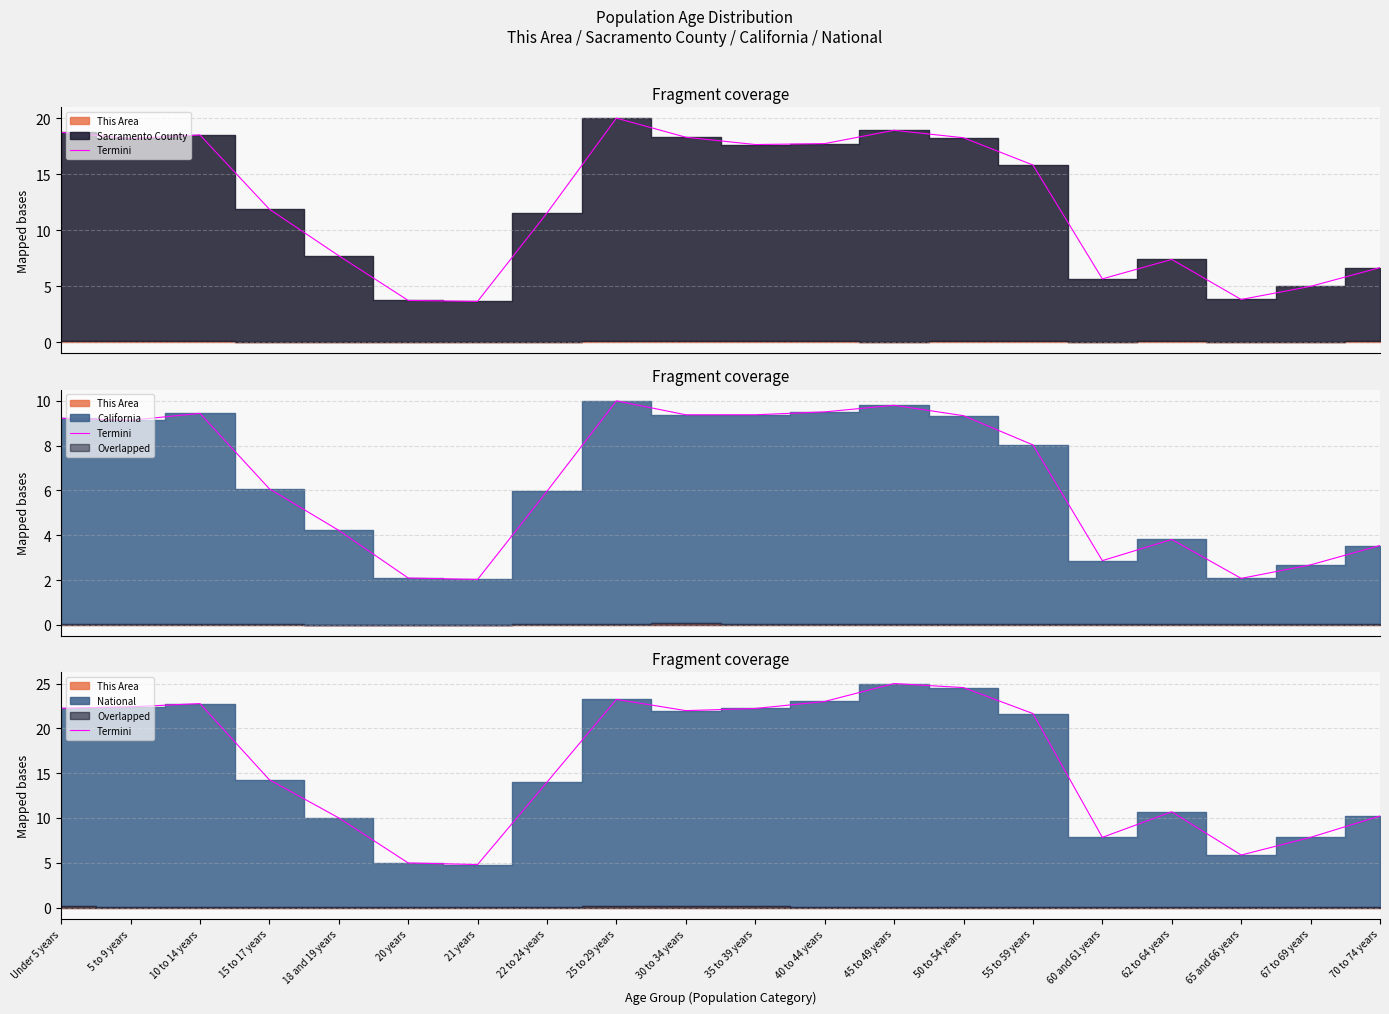

Between 55 to 59 years and 21 years, which is larger?

55 to 59 years